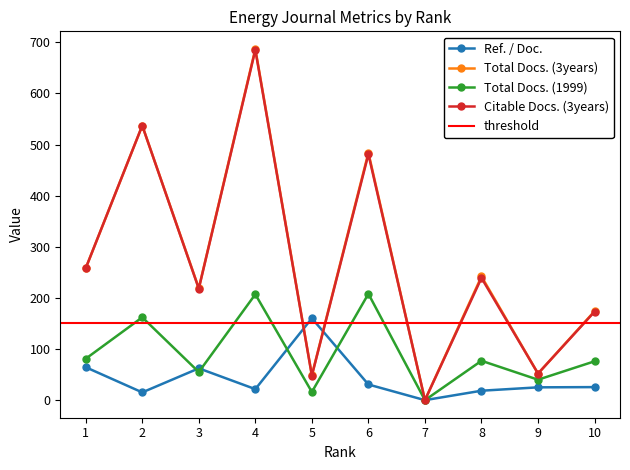

Between 1 and 7, which is larger?

1